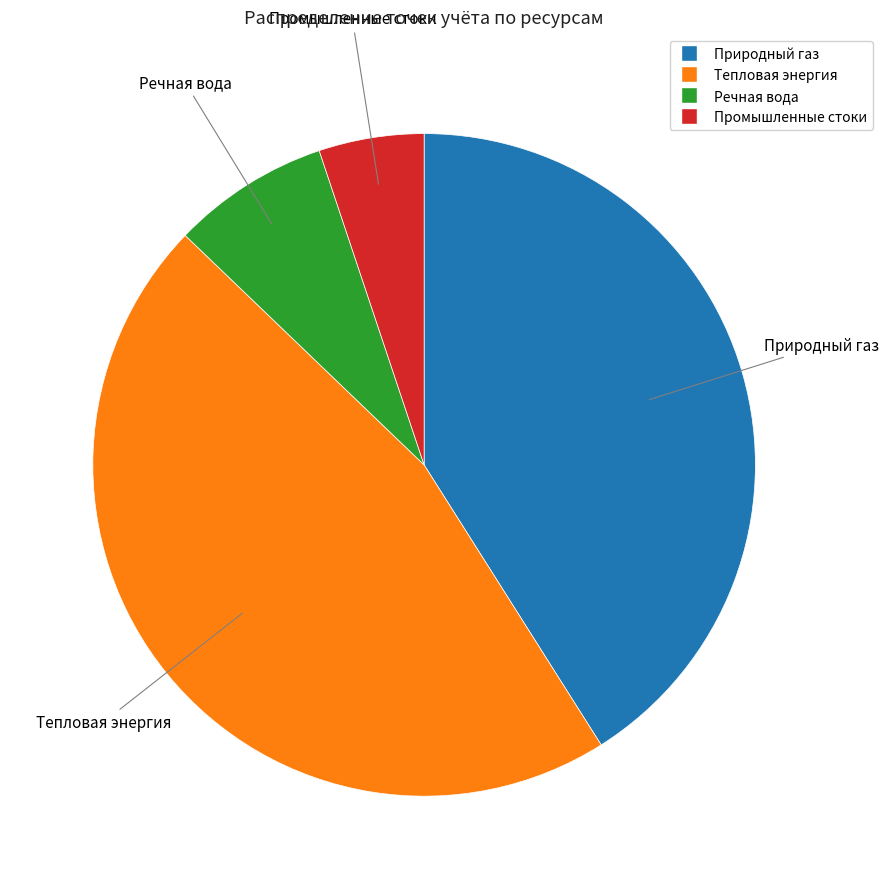

Between Промышленные стоки and Тепловая энергия, which is larger?

Тепловая энергия